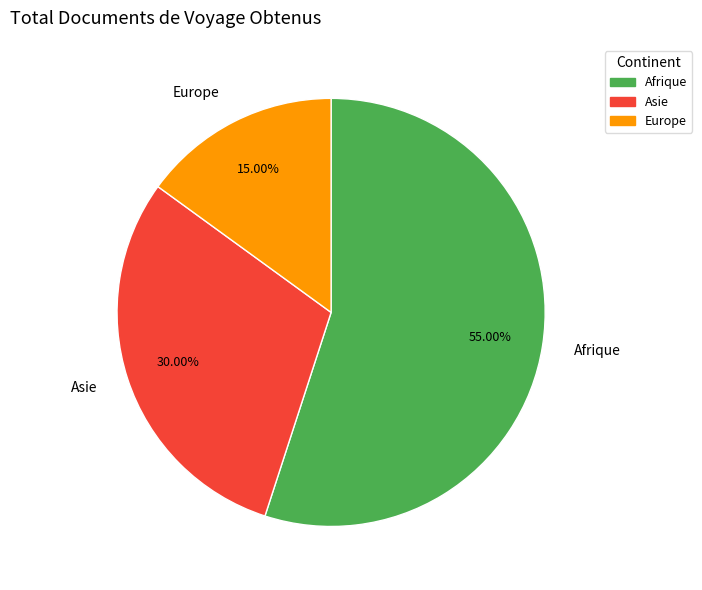

True or false: Europe accounts for 20% of the total.

False